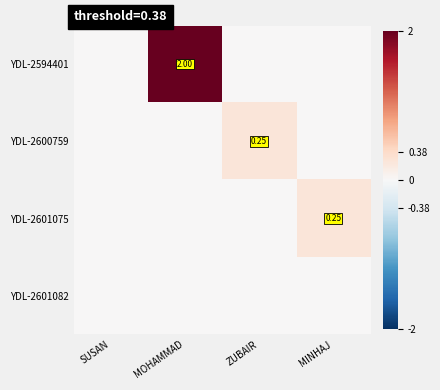

At how many categories does at least one series exceed 0?

3